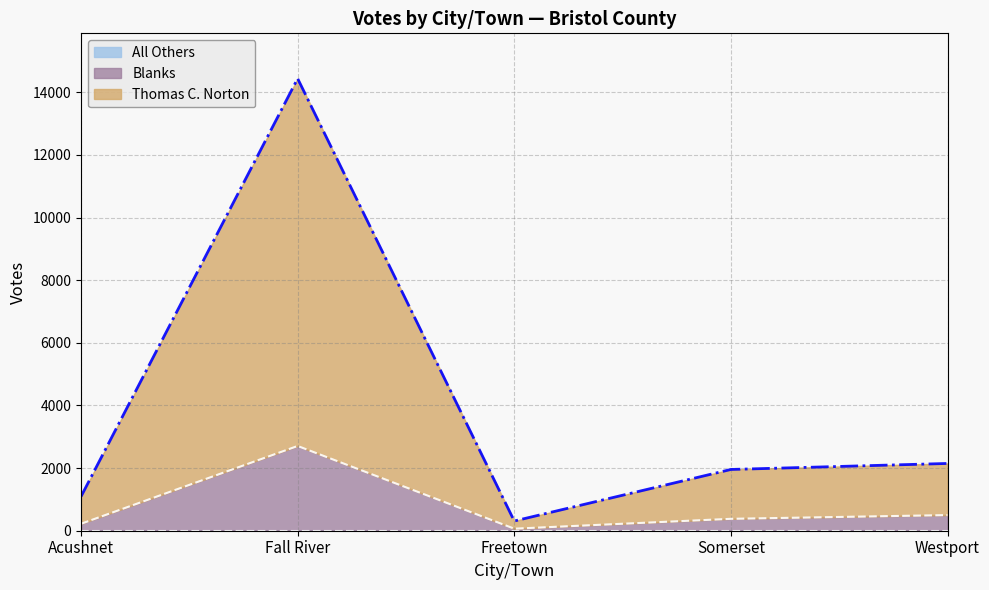

Which series has the widest spread of values?

Thomas C. Norton